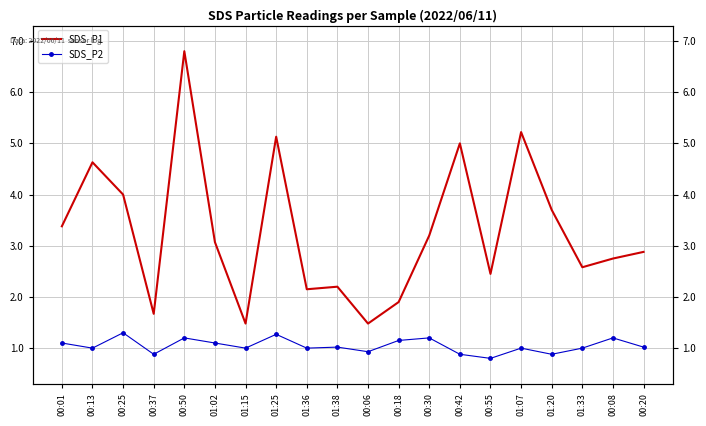

At which label does SDS_P1 reach its peak?

00:50